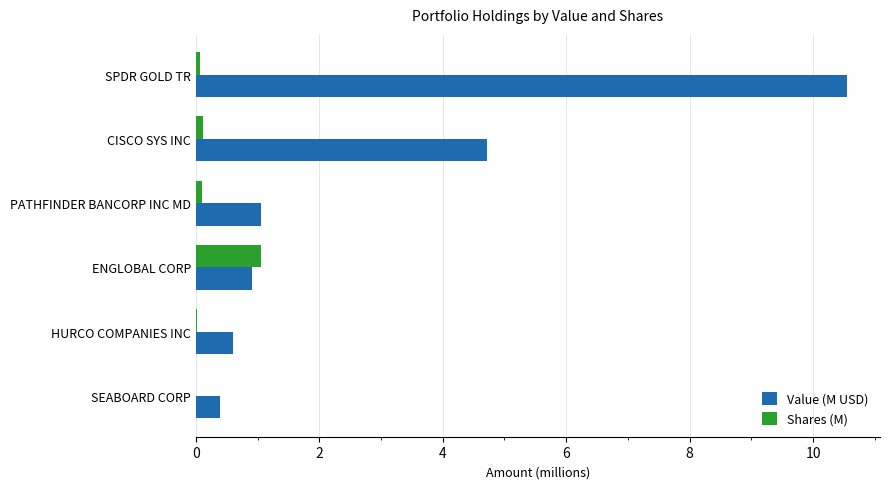

Where is Value (M USD) nearest to the value 5?

CISCO SYS INC